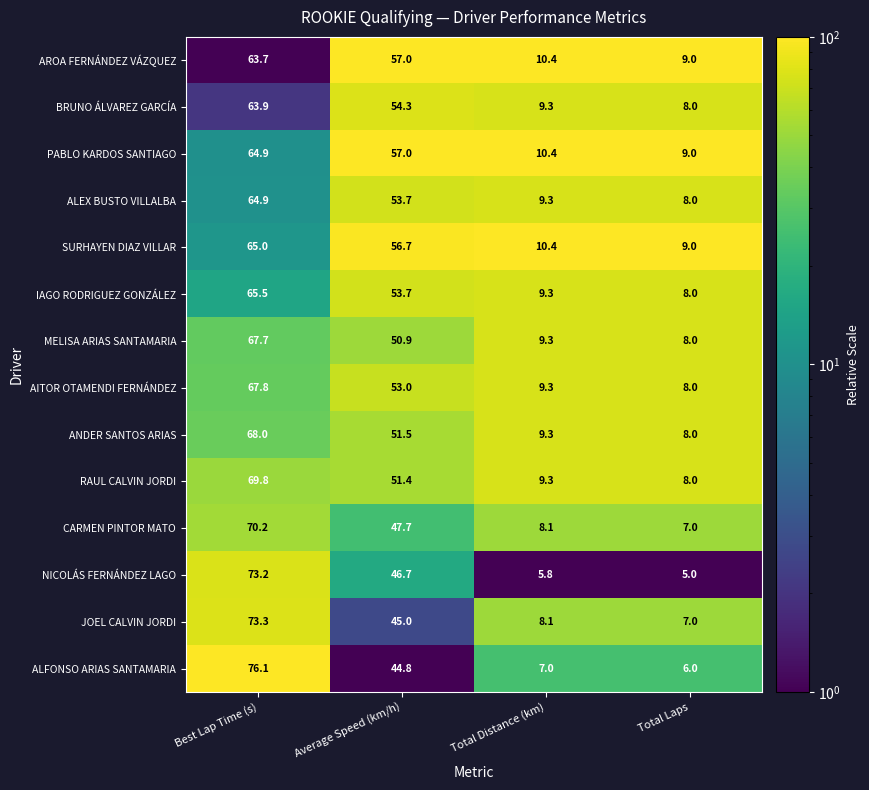

Which series changed the most between Best Lap Time (s) and Average Speed (km/h)?

ALFONSO ARIAS SANTAMARIA